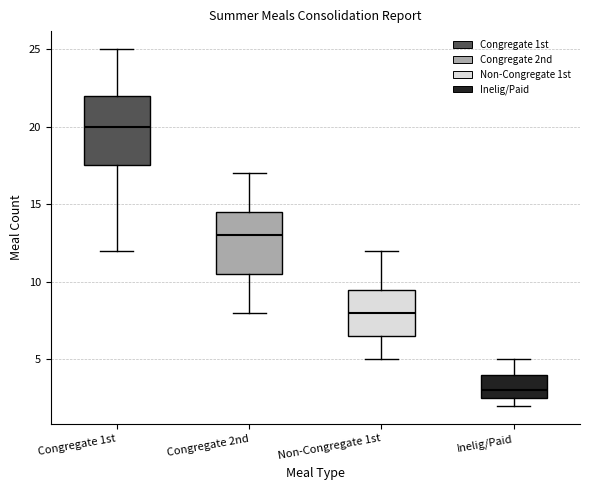

Reading left to right, read every box against the y-axis: the position of its median line, the range the box covers, and the ends of its whiskers. The values are not printed on the chart, so give them approximately, as read against the axis.

Congregate 1st: median 20.0, box 17.5 to 22.0, whiskers 12.0 to 25.0
Congregate 2nd: median 13.0, box 10.5 to 14.5, whiskers 8.0 to 17.0
Non-Congregate 1st: median 8.0, box 6.5 to 9.5, whiskers 5.0 to 12.0
Inelig/Paid: median 3.0, box 2.5 to 4.0, whiskers 2.0 to 5.0